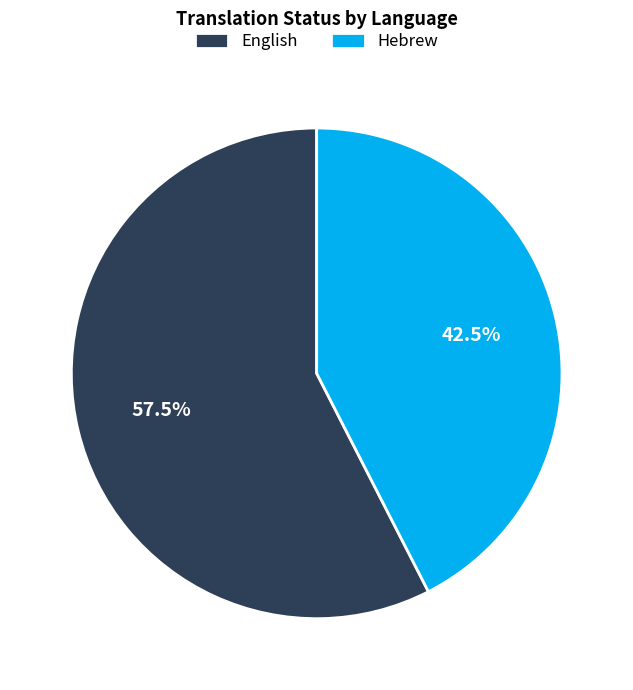

Which category has the smallest portion of the pie?

Hebrew